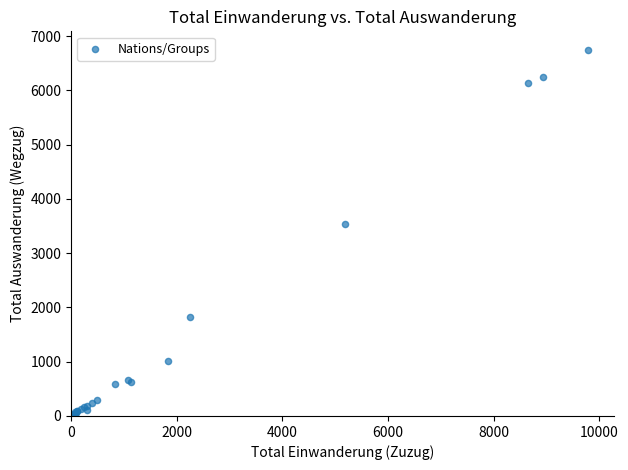

What Y value in the scatter plot is closest to 3374?

3542